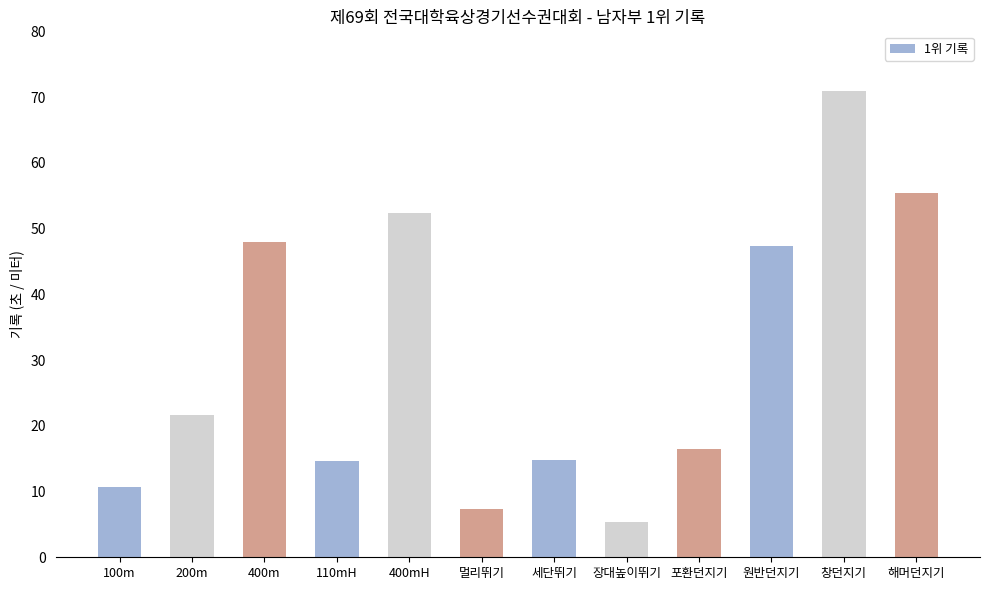

The value at 110mH is 20.2. True or false?

False